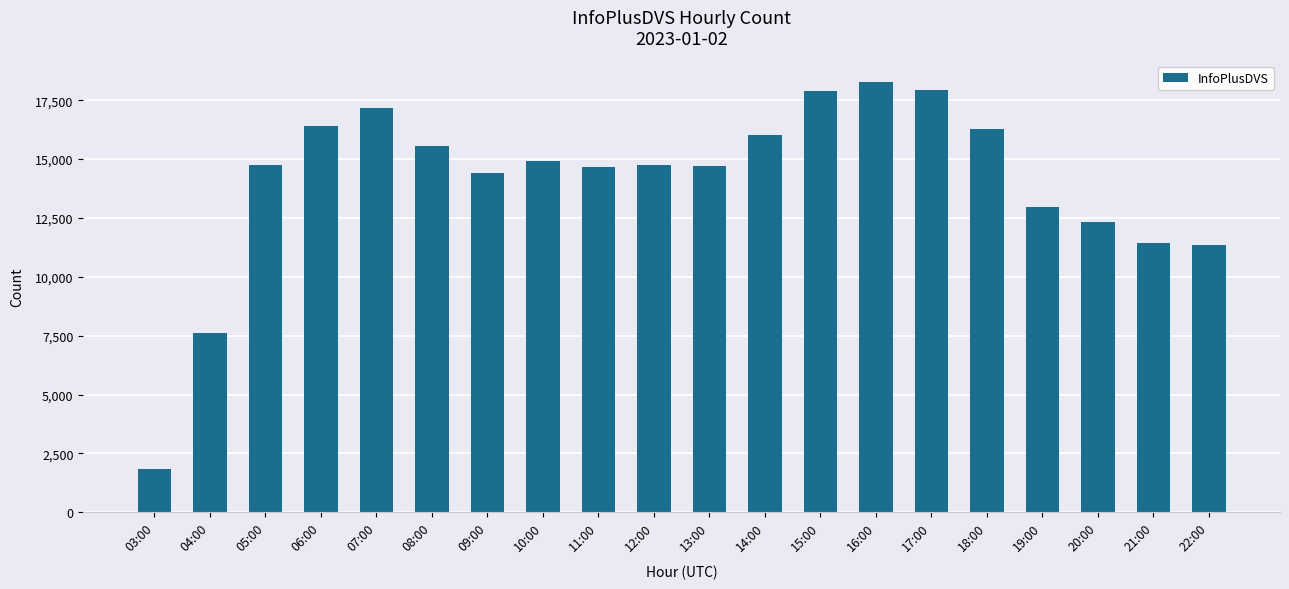

What value does the data have at 08:00, to the nearest 10?

15560